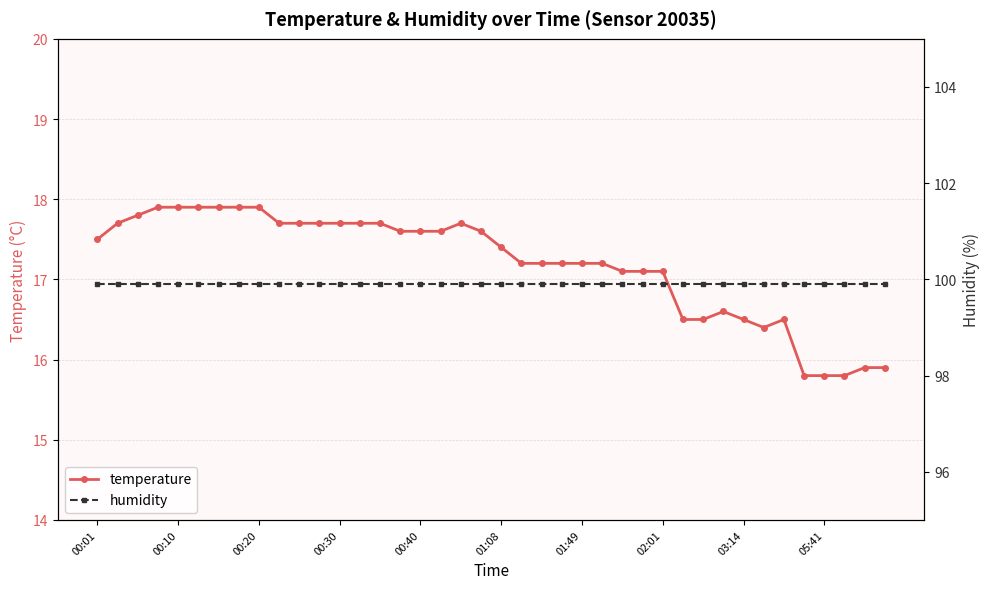

The temperature series shows 23.5 at 00:20. True or false?

False